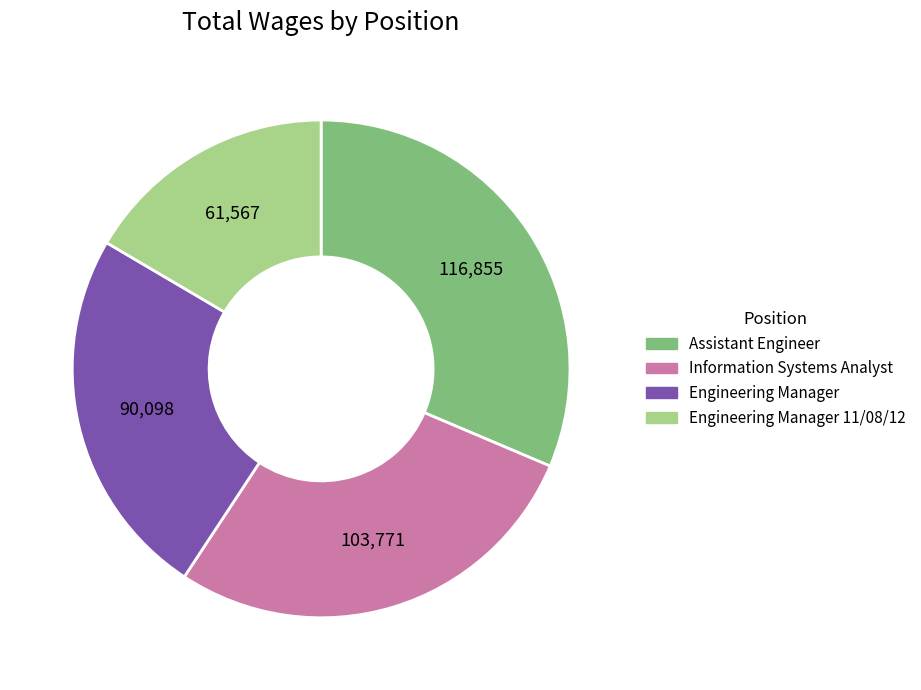

How many segments does this pie chart have?

4